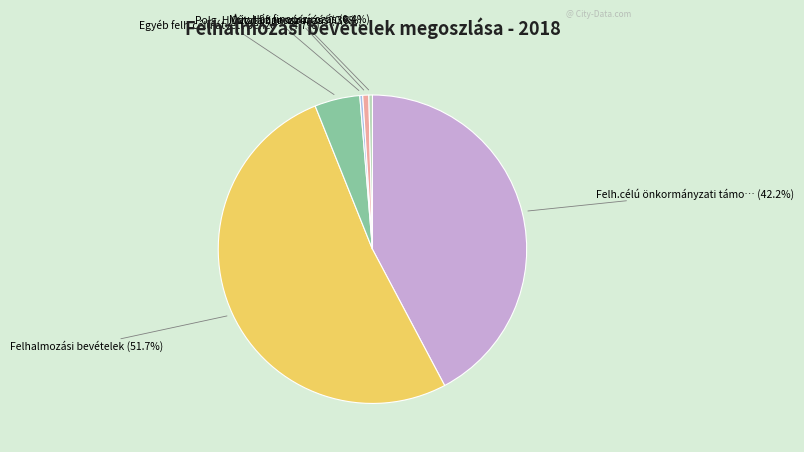

Is there a majority slice in this chart?

Yes